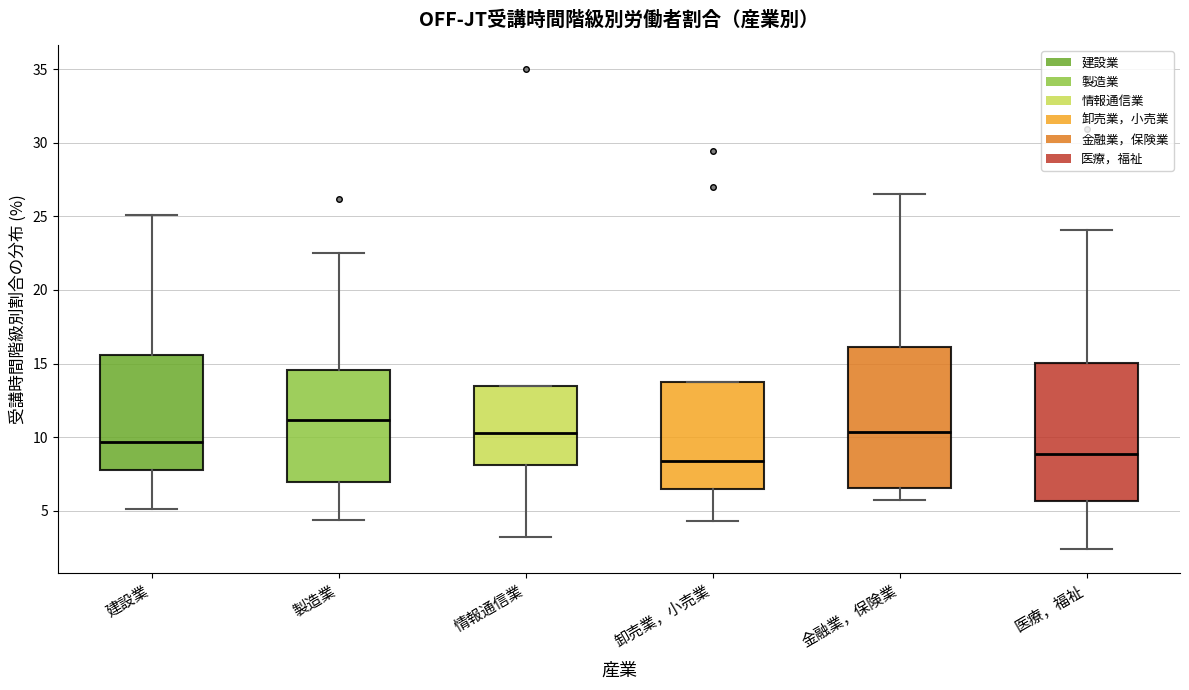

Reading left to right, transcribe this box plot: for each box, give where its median line is, the range the box spans, and where its two whiskers end, as read against the y-axis. The values are not printed on the chart, so give them approximately, as read against the axis.

建設業: median 9.5, box 8.0 to 15.5, whiskers 5.0 to 25.0
製造業: median 11.0, box 7.0 to 14.5, whiskers 4.5 to 22.5
情報通信業: median 10.5, box 8.0 to 13.5, whiskers 3.0 to 13.5
卸売業，小売業: median 8.5, box 6.5 to 13.5, whiskers 4.5 to 13.5
金融業，保険業: median 10.5, box 6.5 to 16.0, whiskers 5.5 to 26.5
医療，福祉: median 9.0, box 5.5 to 15.0, whiskers 2.5 to 24.0